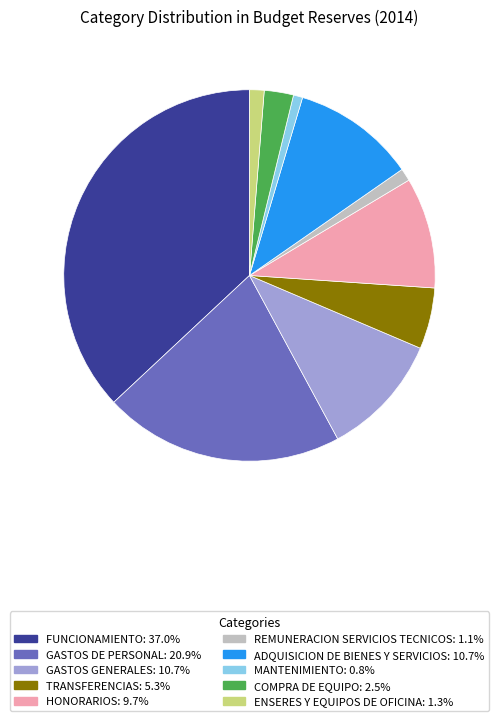

How many slices are in this pie chart?

10